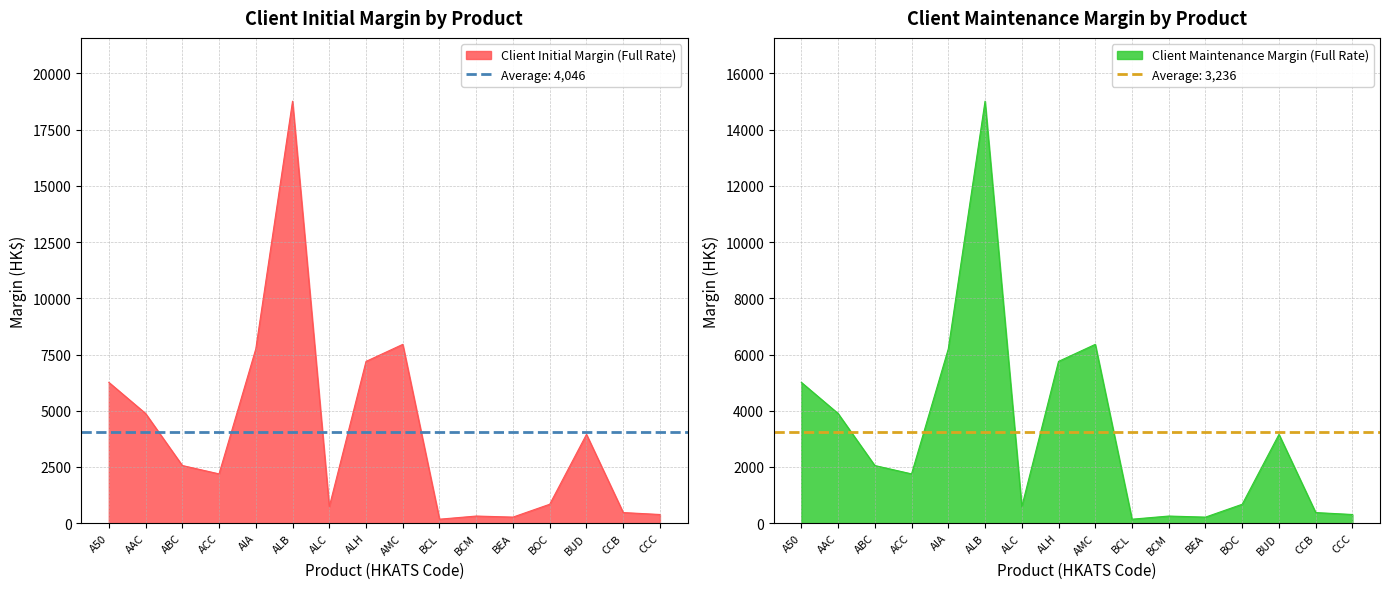

At which label is Client Initial Margin (Full Rate) closest to 9472?

AMC